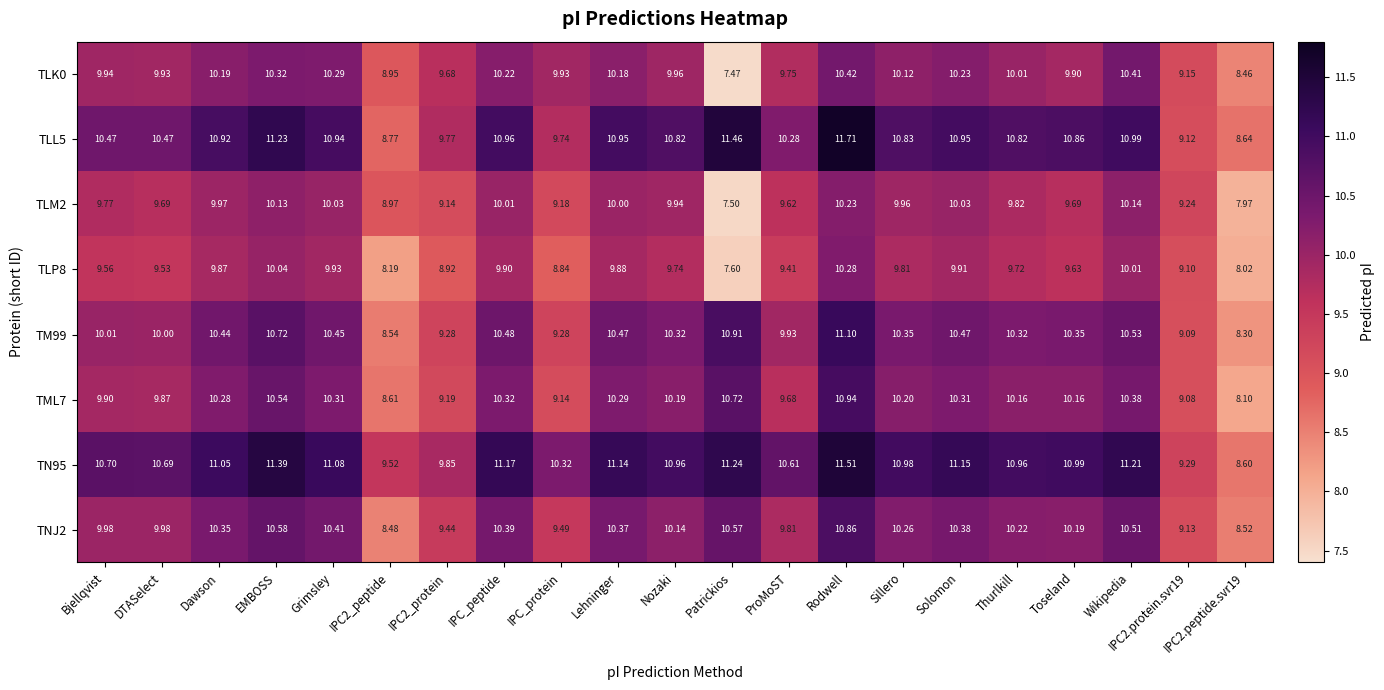

At which category is the sum across all series the highest?

Rodwell